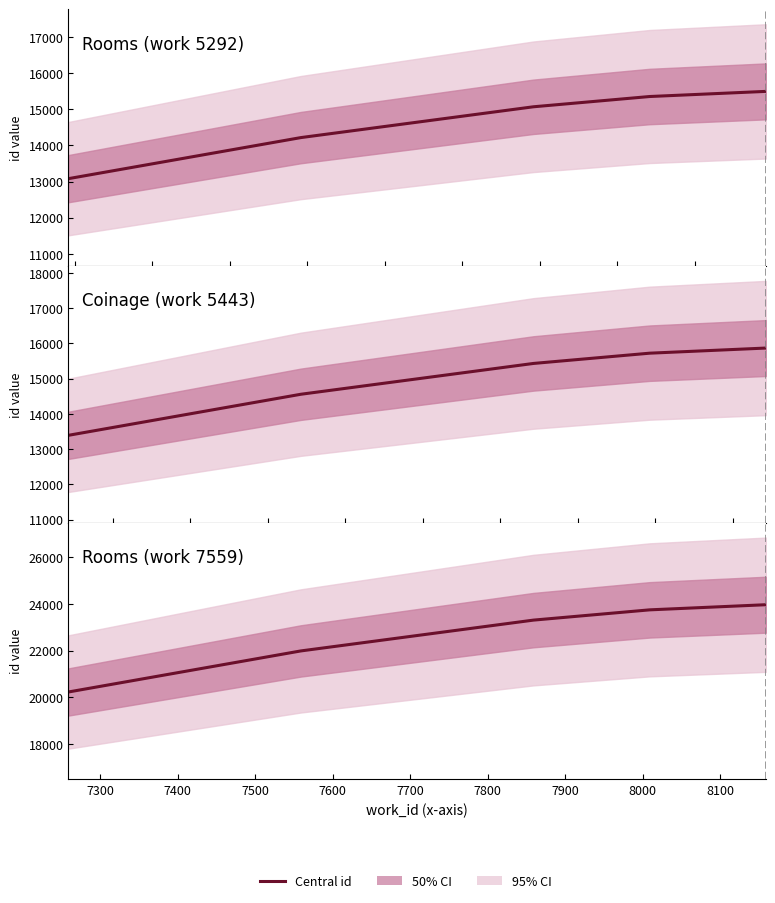

What is the minimum value shown in the chart?

13080.6